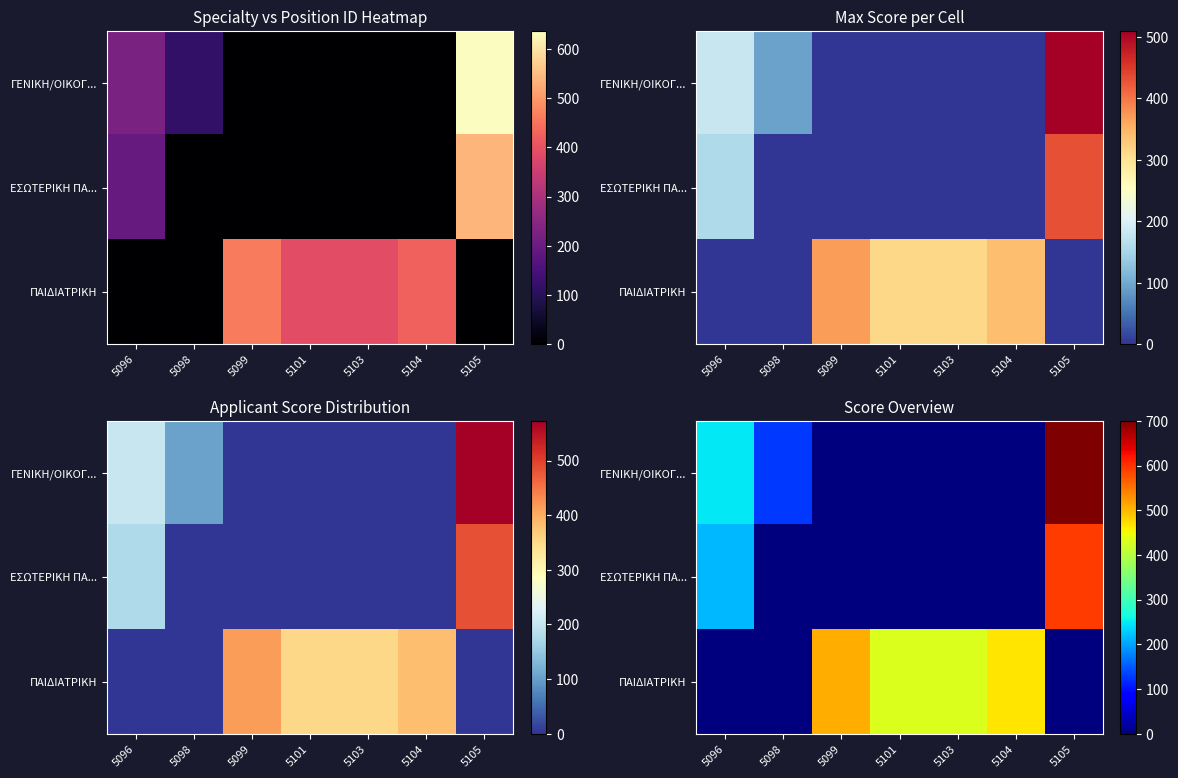

At which category is the sum across all series the highest?

5105